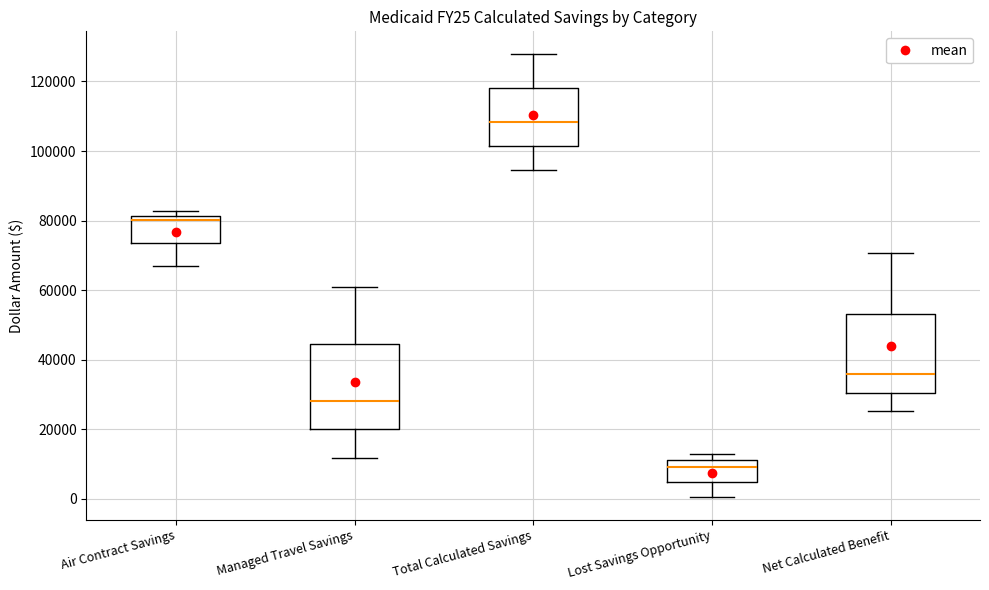

Reading left to right, read every box against the y-axis: the position of its median line, the range the box covers, and the ends of its whiskers. The values are not printed on the chart, so give them approximately, as read against the axis.

Air Contract Savings: median 80000, box 74000 to 82000, whiskers 68000 to 82000 (just above the box's upper edge)
Managed Travel Savings: median 28000, box 20000 to 44000, whiskers 12000 to 62000
Total Calculated Savings: median 108000, box 102000 to 118000, whiskers 94000 to 128000
Lost Savings Opportunity: median 10000, box 4000 to 12000, whiskers 0 to 12000 (just above the box's upper edge)
Net Calculated Benefit: median 36000, box 30000 to 54000, whiskers 26000 to 70000